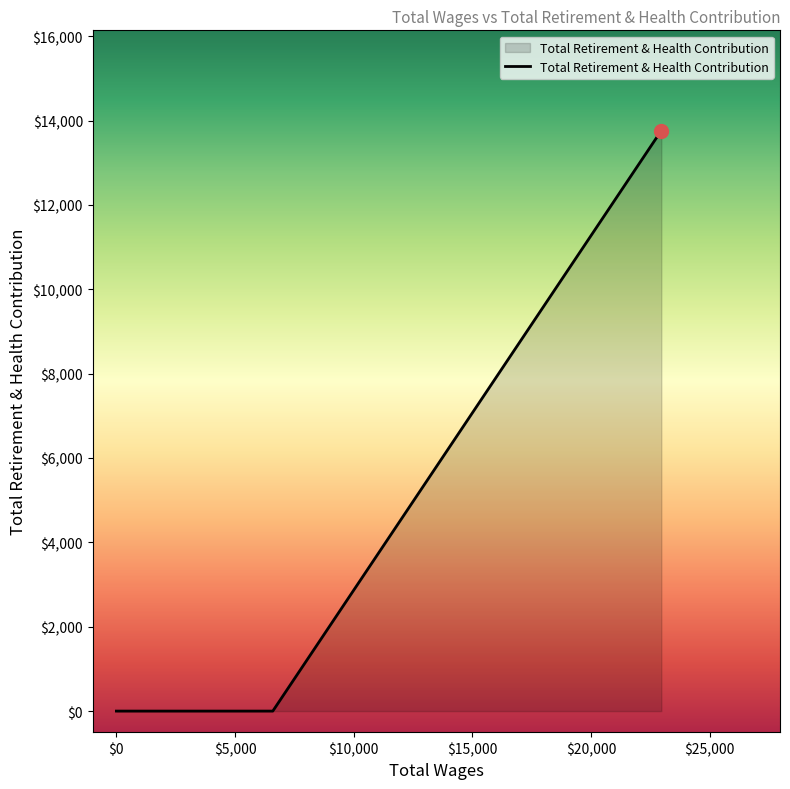

Between 6589.0 and 0.0, which is larger?

6589.0